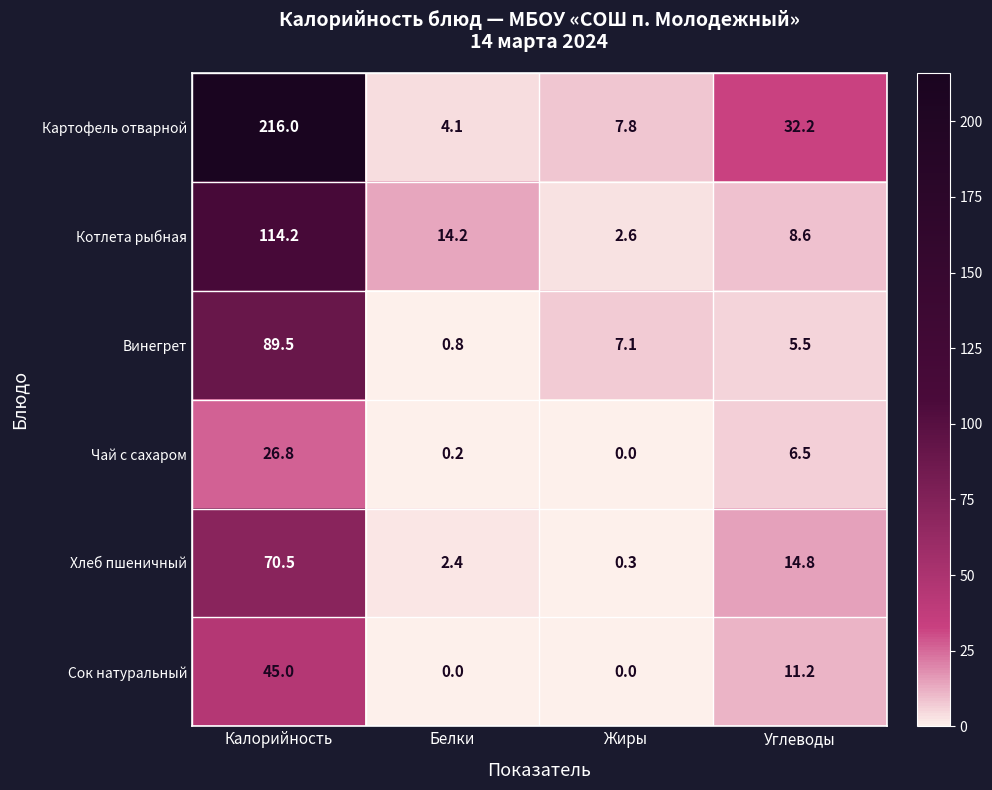

What is the maximum value shown in the chart?

216.0